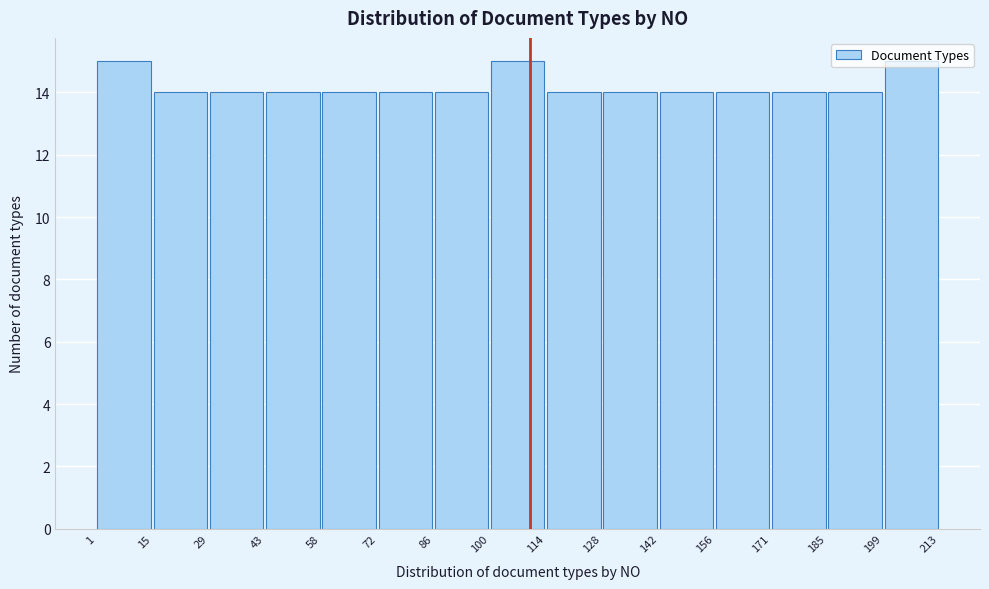

What is the height of the bar covering 100 to 114 on the x-axis? The values are not printed on the chart, so give them approximately, as read against the axis.

15